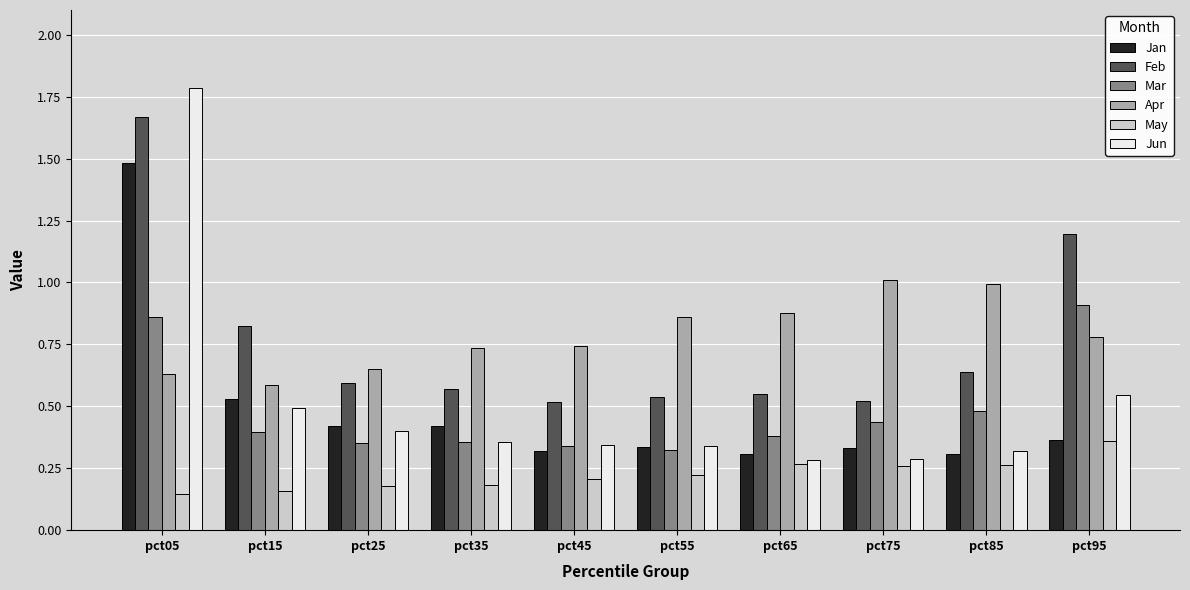

What are all the series names shown in the legend?

Jan, Feb, Mar, Apr, May, Jun